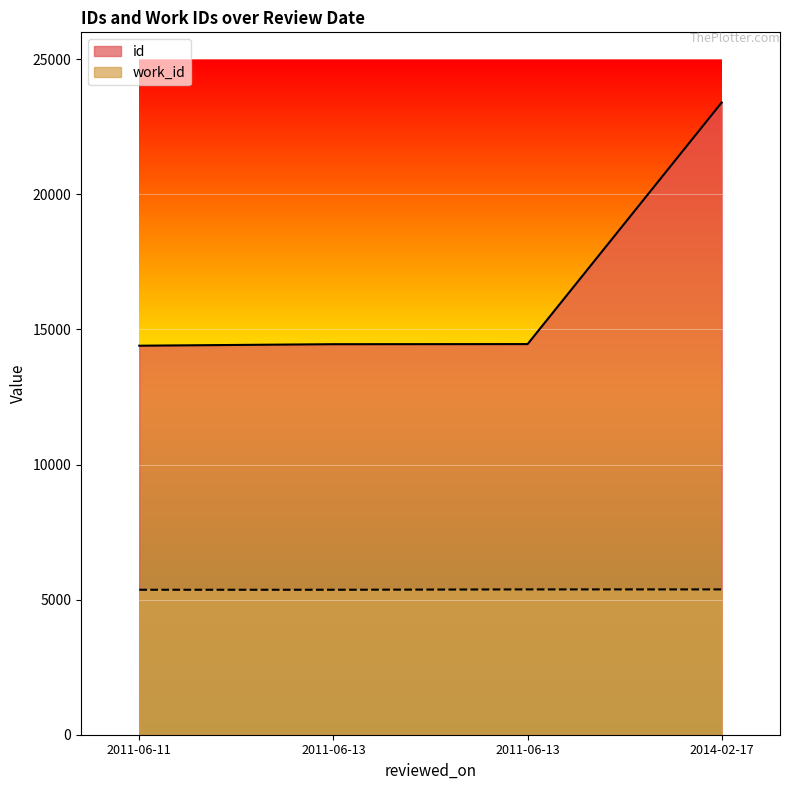

What is the label of the 3rd point from the right?

2011-06-13